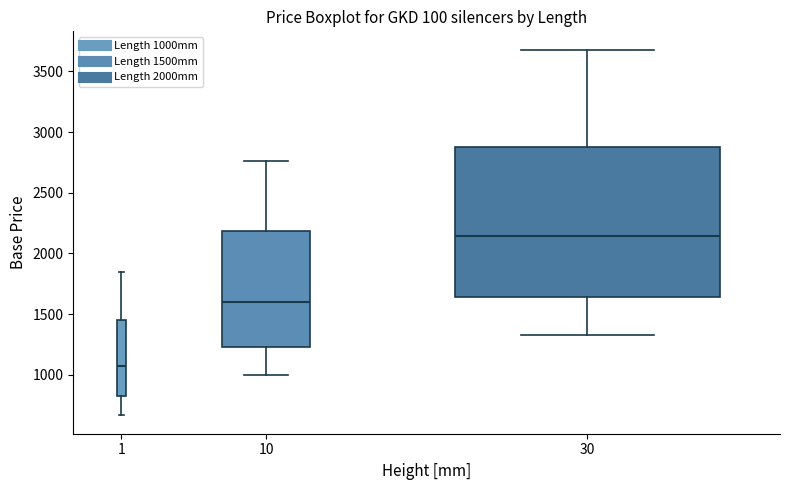

Where does the lower whisker of the box at x = 1 end on the y-axis? The values are not printed on the chart, so give them approximately, as read against the axis.

650